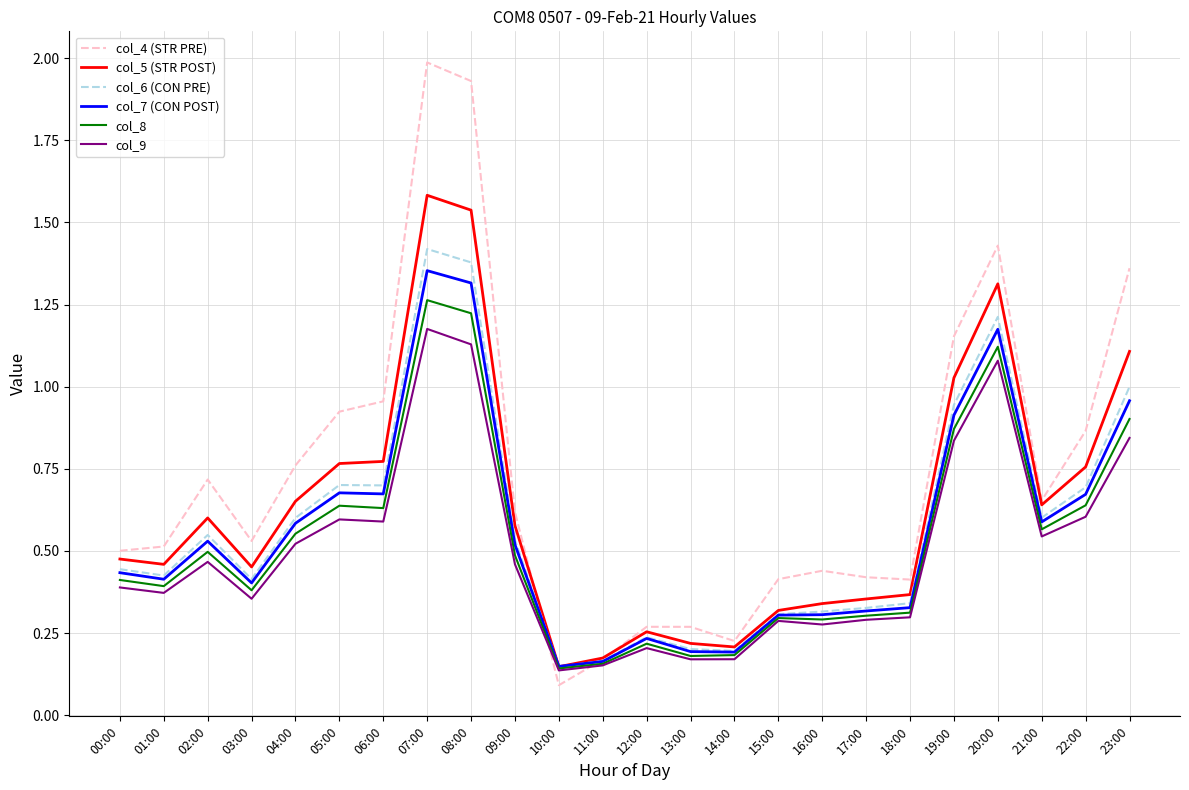

The col_9 series shows 0.2 at 23:00. True or false?

False